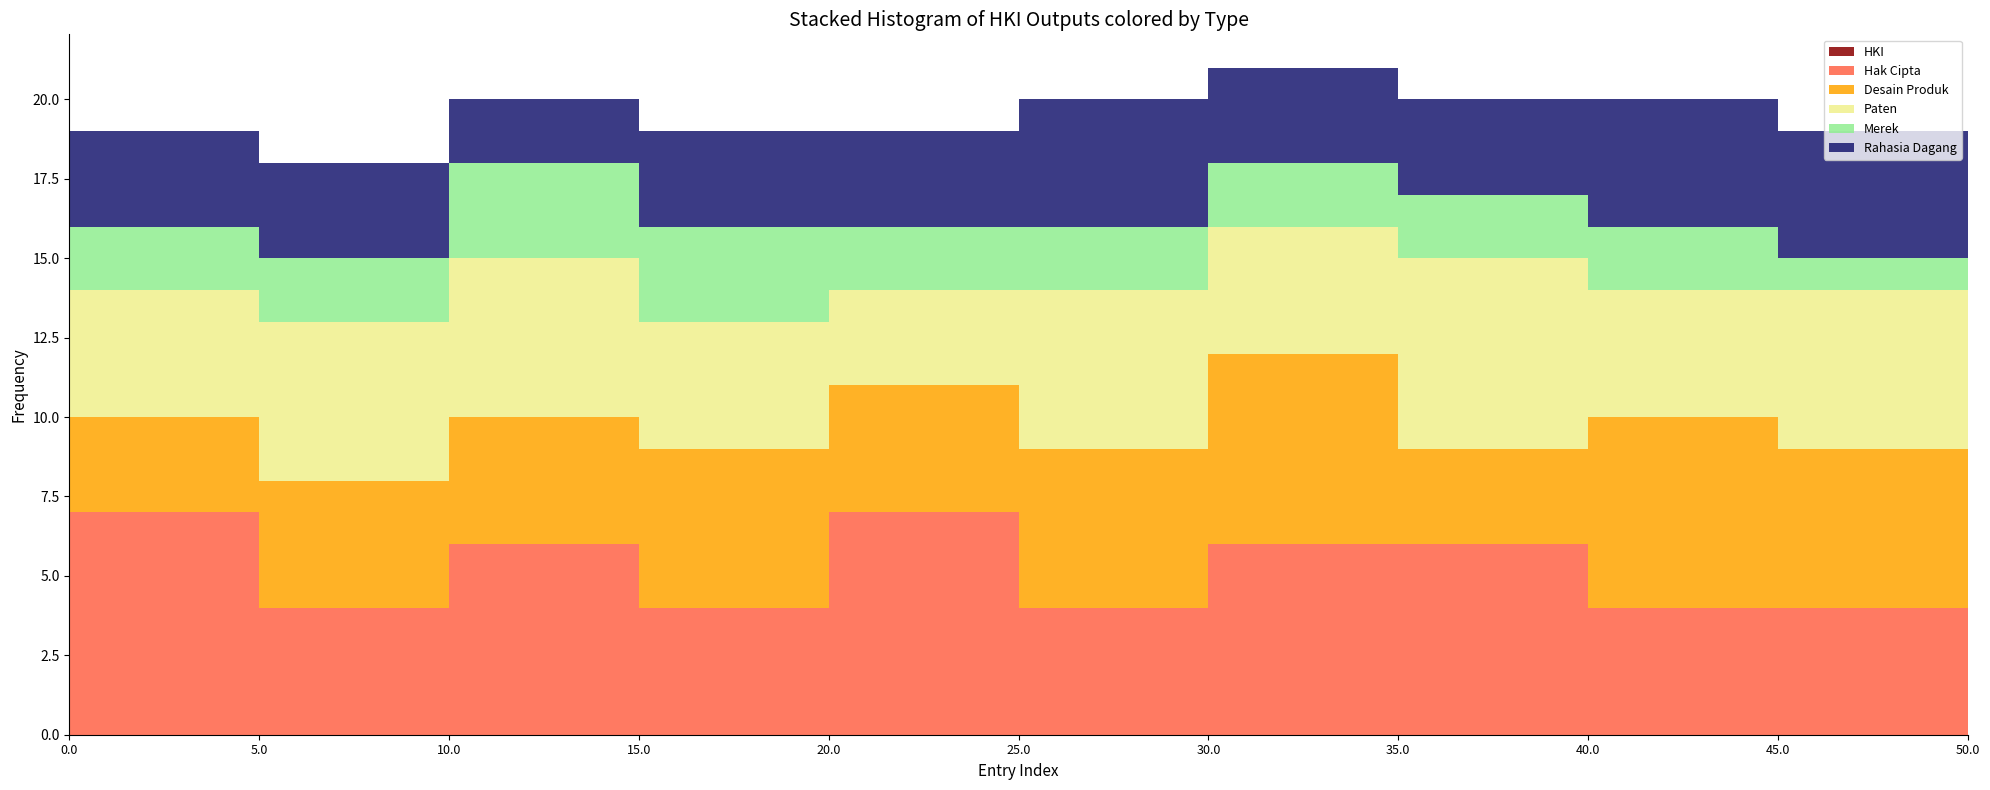

Reading left to right, list every stacked bar in this chart as the range it spans on the x-axis followed by its total height. The values are not printed on the chart, so give them approximately, as read against the axis.

0.0 to 5.0: 19
5.0 to 10.0: 18
10.0 to 15.0: 20
15.0 to 20.0: 19
20.0 to 25.0: 19
25.0 to 30.0: 20
30.0 to 35.0: 21
35.0 to 40.0: 20
40.0 to 45.0: 20
45.0 to 50.0: 19